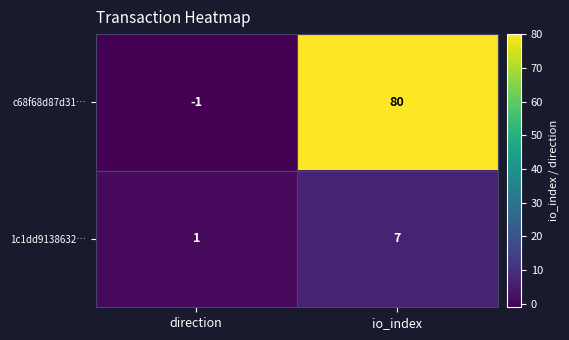

The value of c68f68d87d31… at io_index is 80. True or false?

True